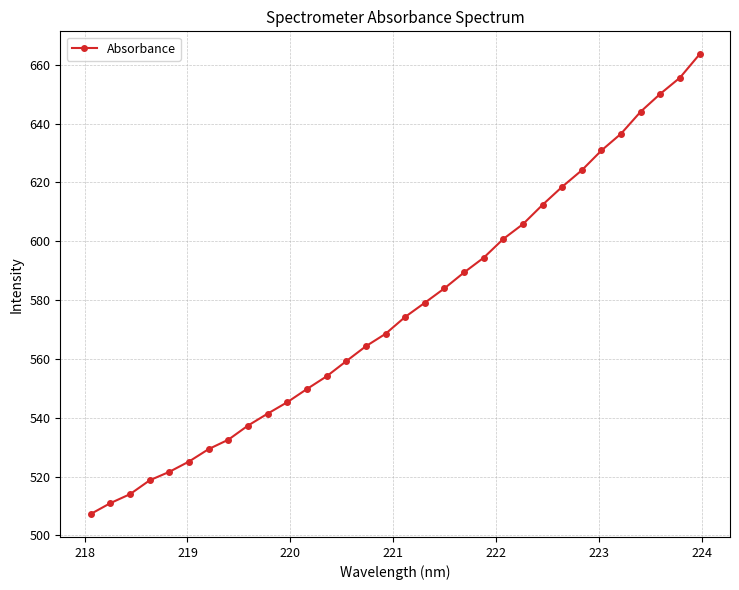

What is the greatest value displayed?

663.5